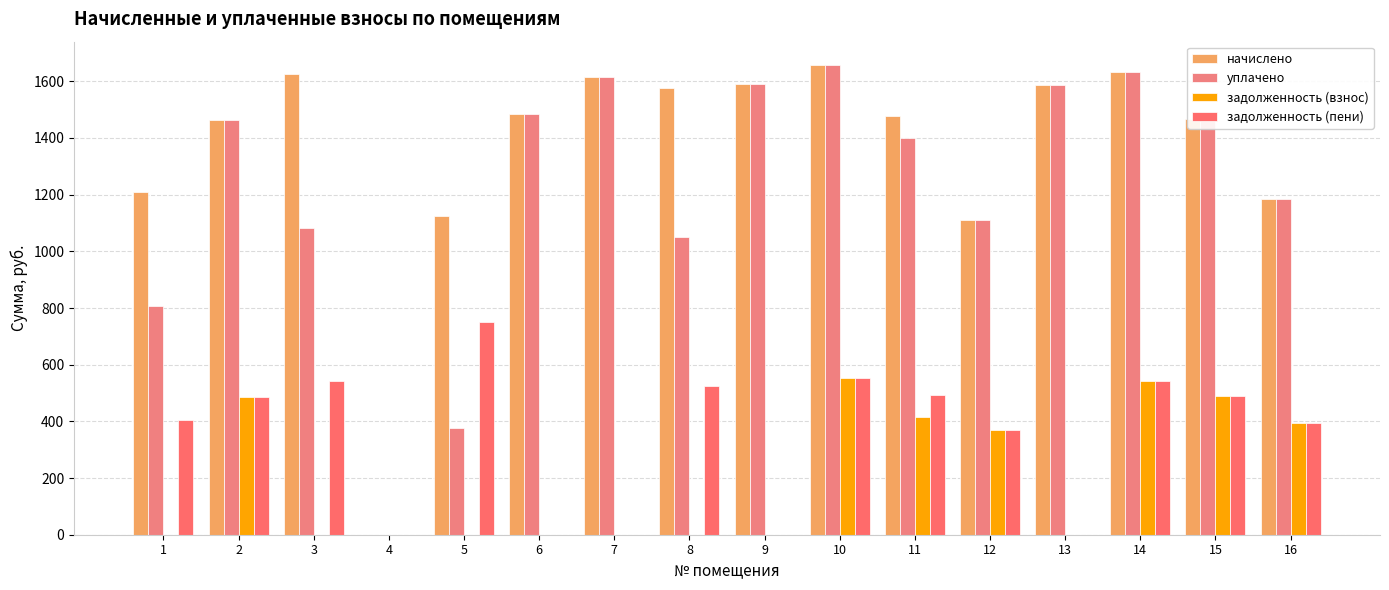

How many distinct data groups are displayed?

4